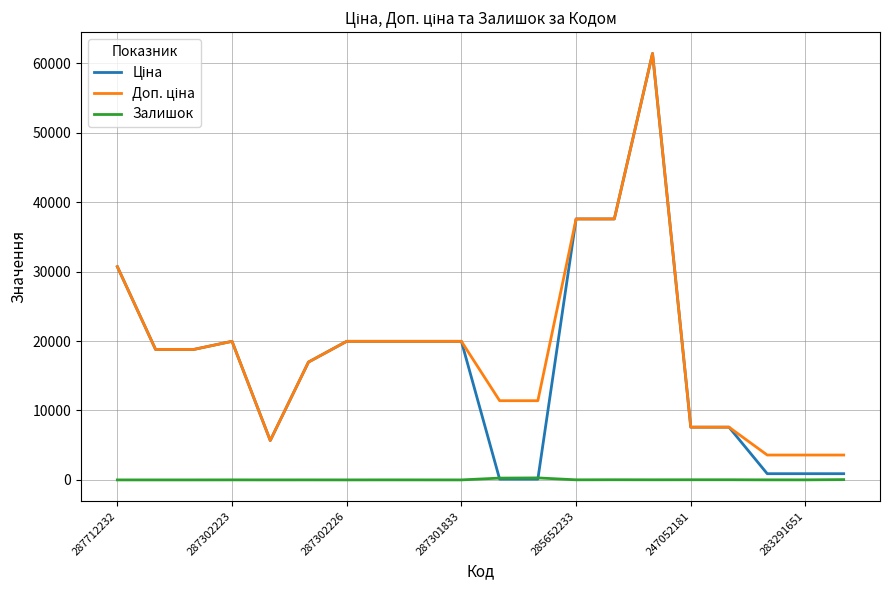

What is the maximum value shown in the chart?

61434.3